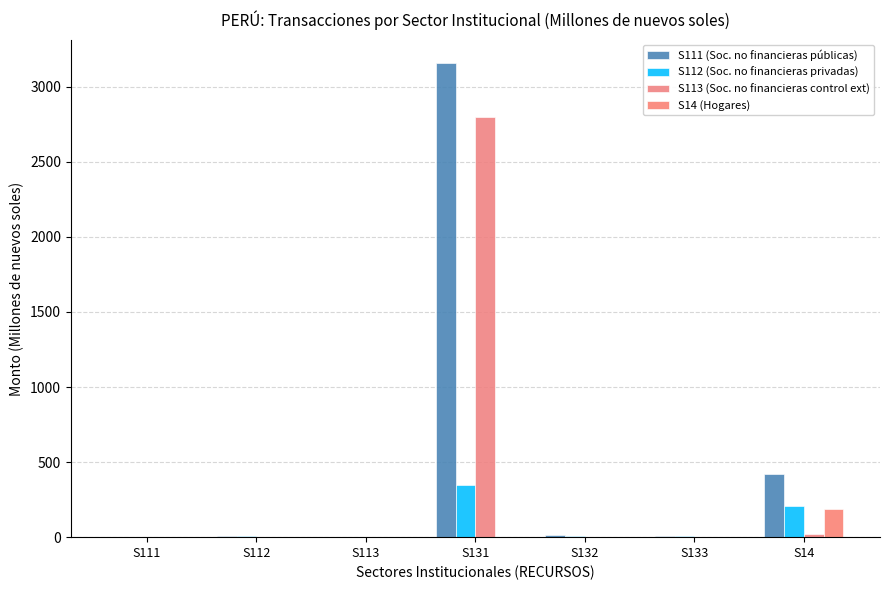

How many groups of bars are there?

7